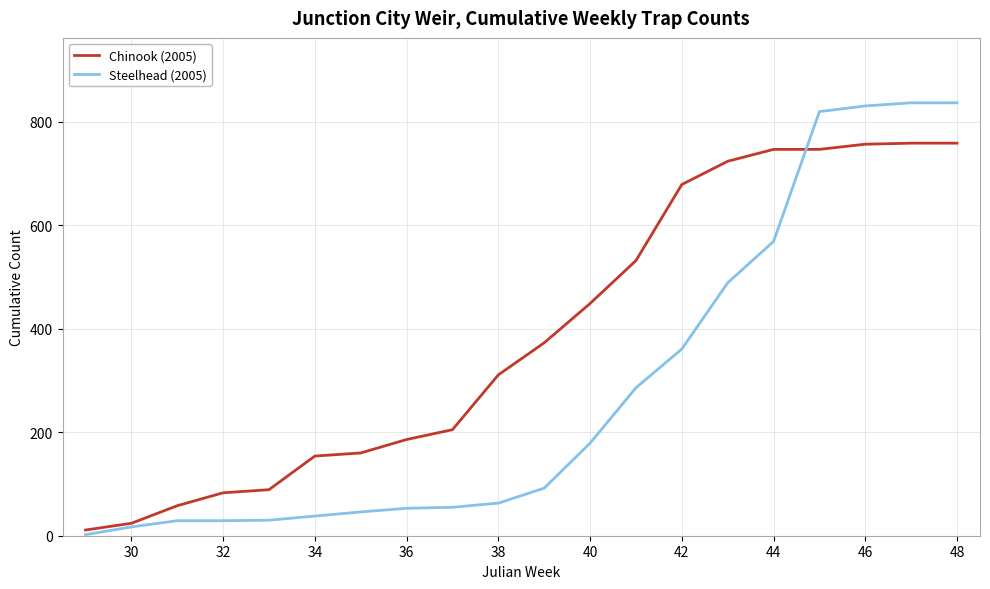

Rank the series by their maximum value, from highest to lowest.

Steelhead (2005), Chinook (2005)